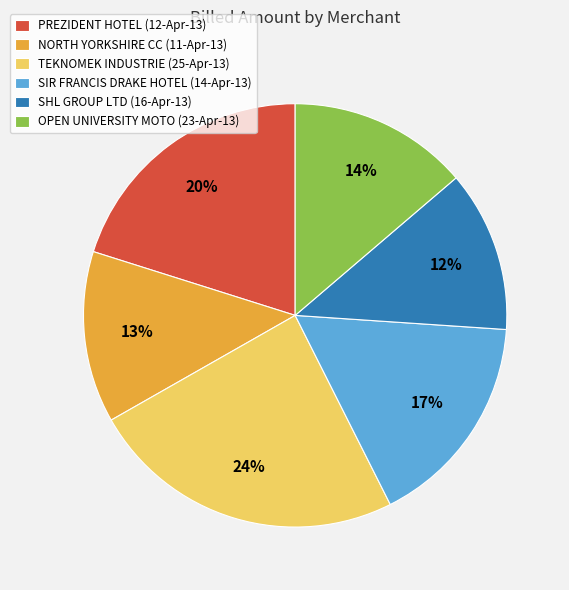

To the nearest percent, what percentage of the pie is NORTH YORKSHIRE CC (11-Apr-13)?

13%